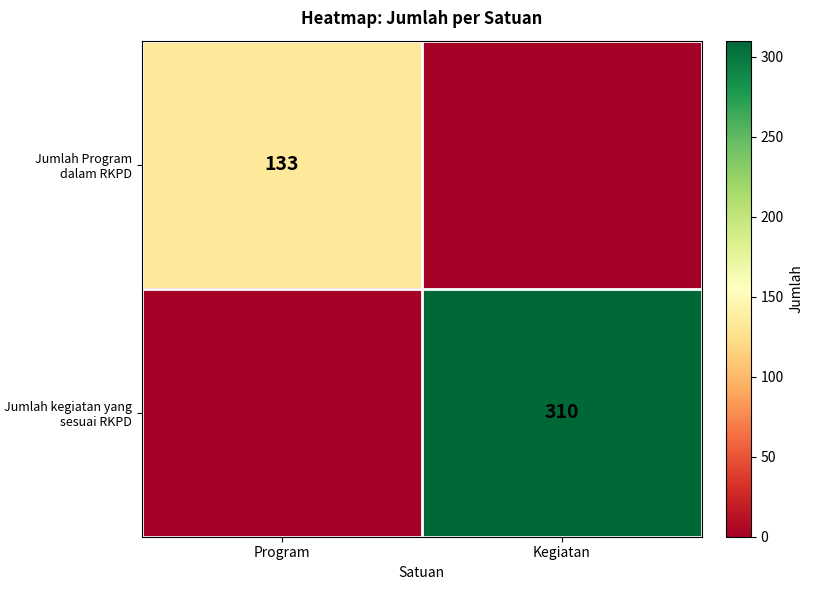

The value of Jumlah kegiatan yang sesuai RKPD at Kegiatan is 119. True or false?

False